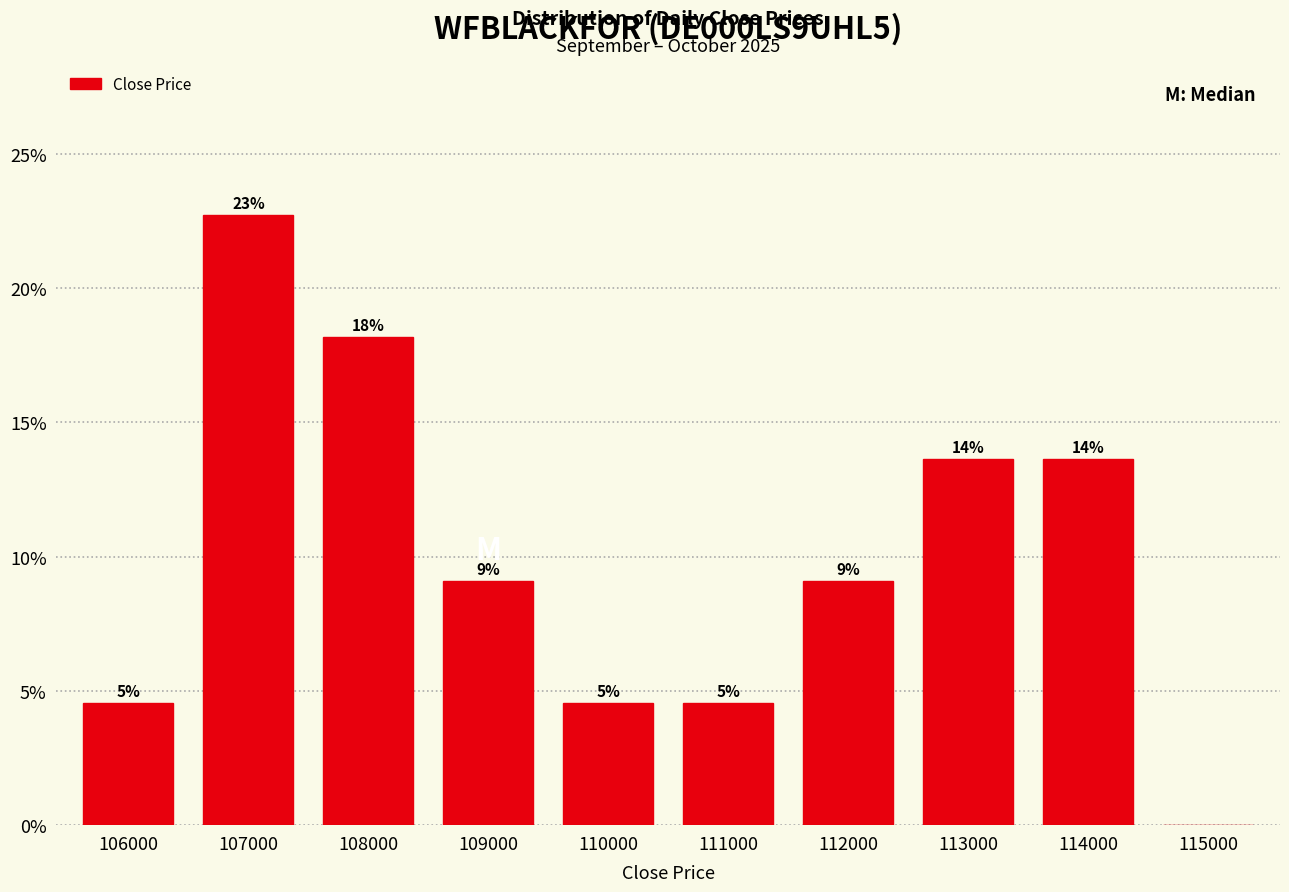

Are the bars horizontal?

No